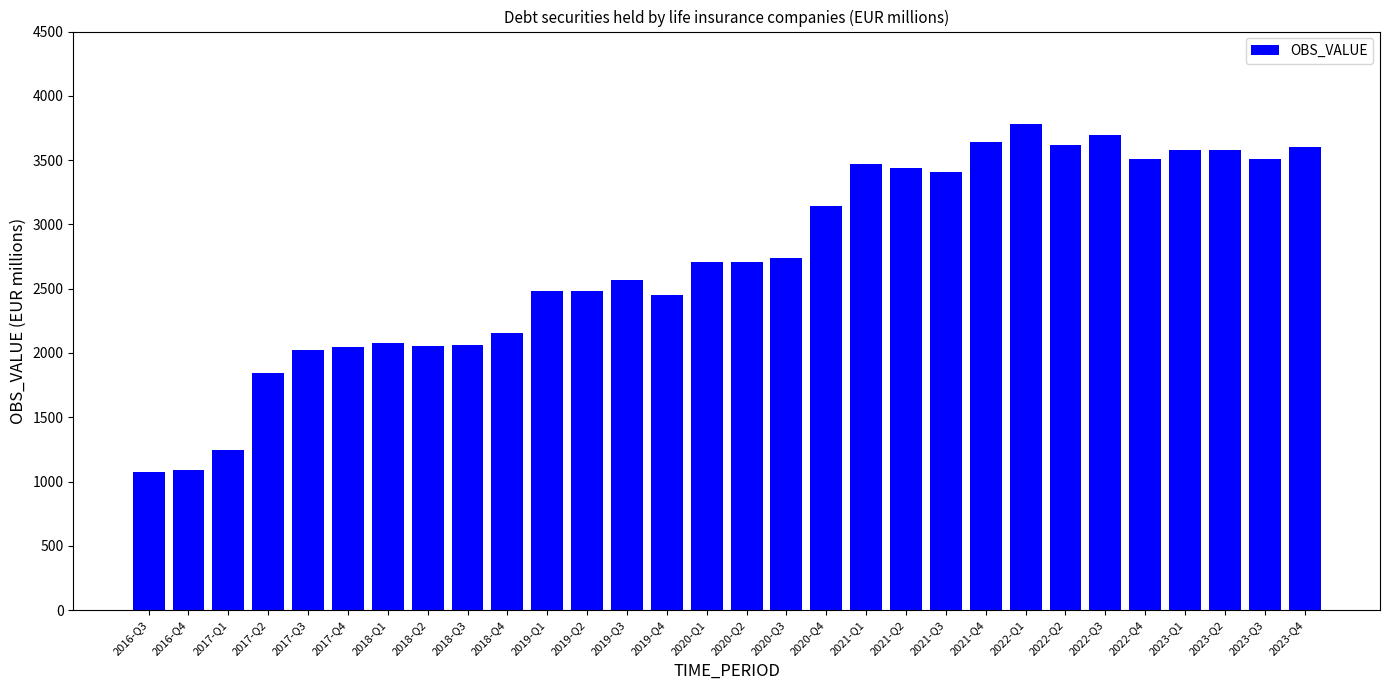

Count the number of values greater than 2709.

15